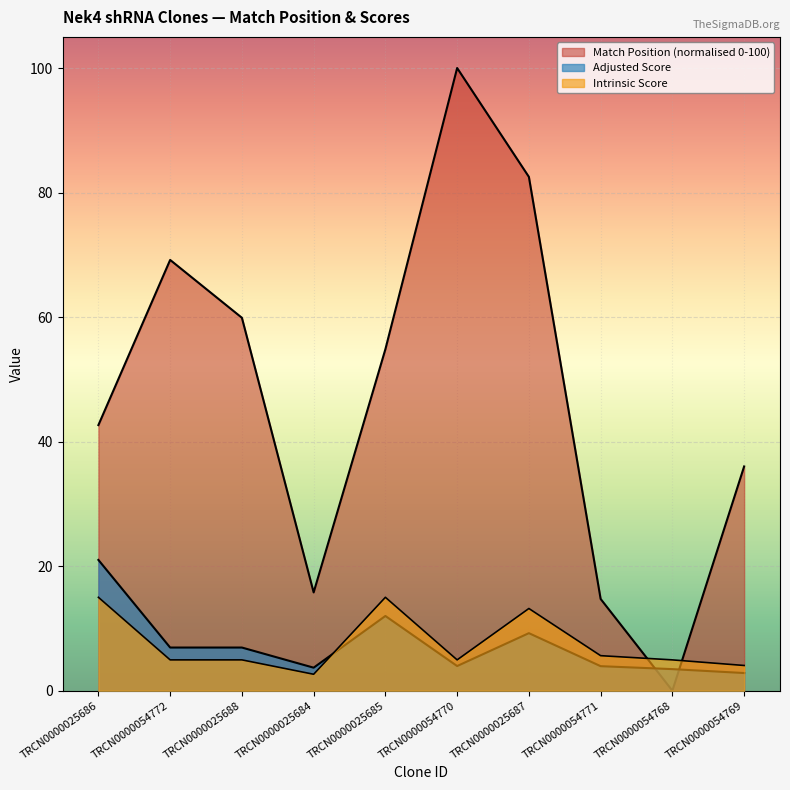

The value of Adjusted Score at TRCN0000054770 is 6.7. True or false?

False